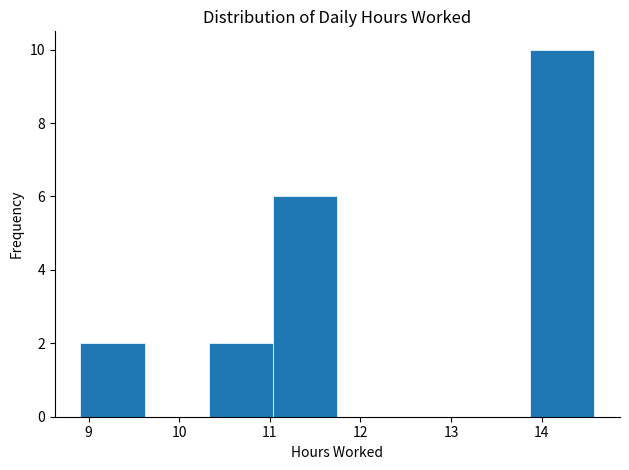

Over which range of the x-axis is the bar tallest?

13.9 to 14.6